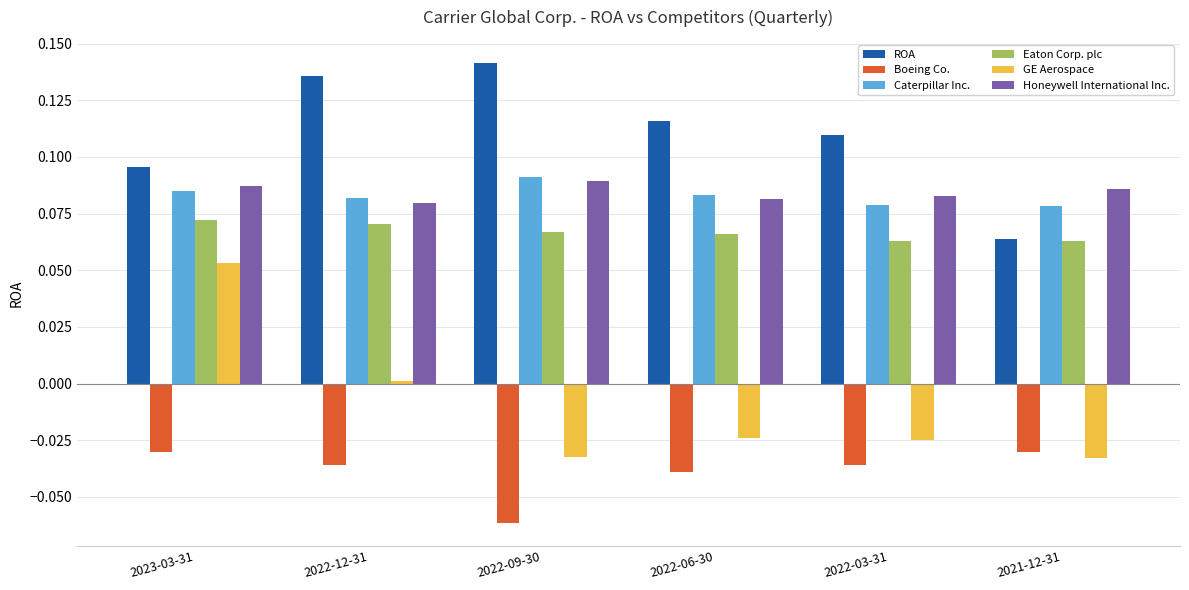

Rank the categories by ROA value from highest to lowest.

2022-09-30, 2022-12-31, 2022-06-30, 2022-03-31, 2023-03-31, 2021-12-31